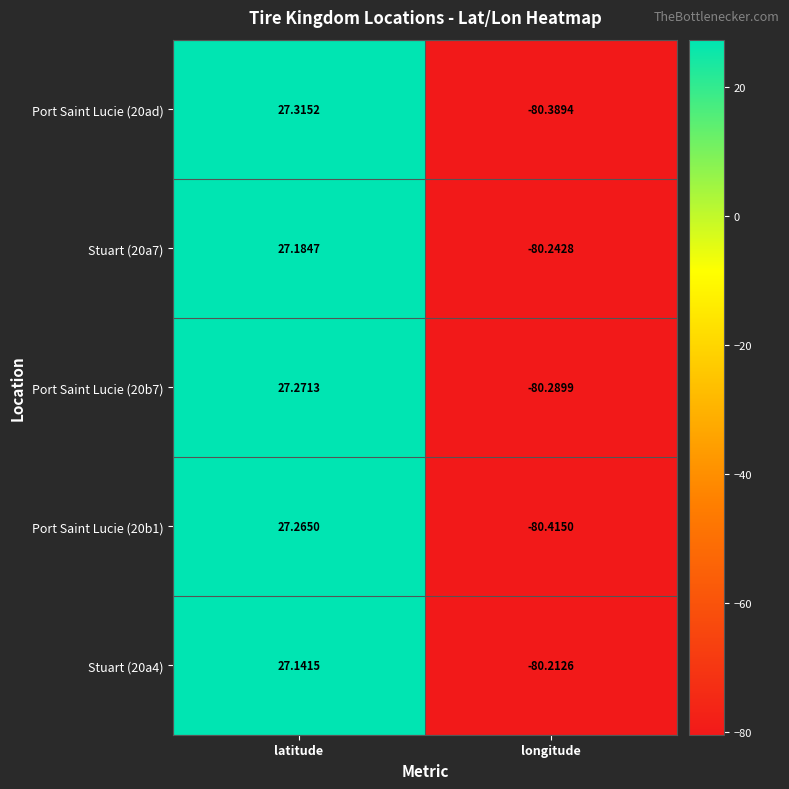

Which label corresponds to the largest value in the chart?

latitude